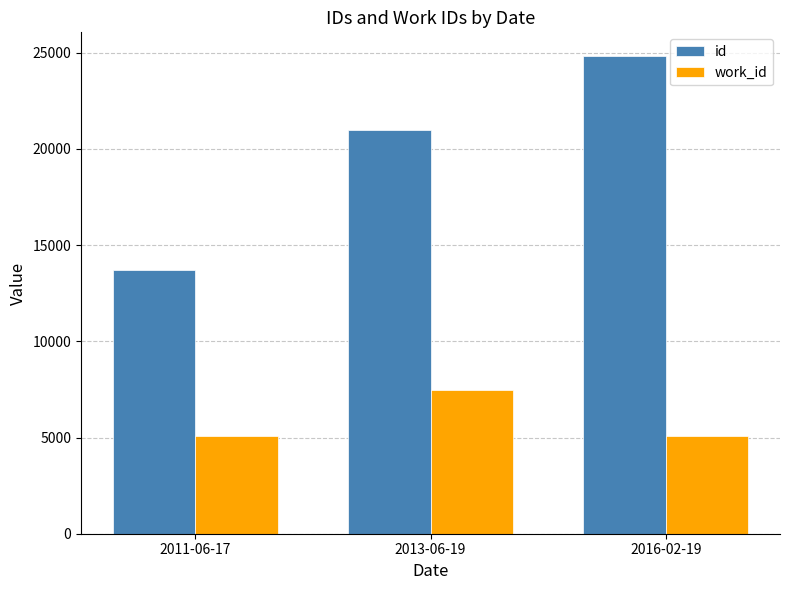

Rank the series at 2011-06-17 from lowest to highest value.

work_id, id